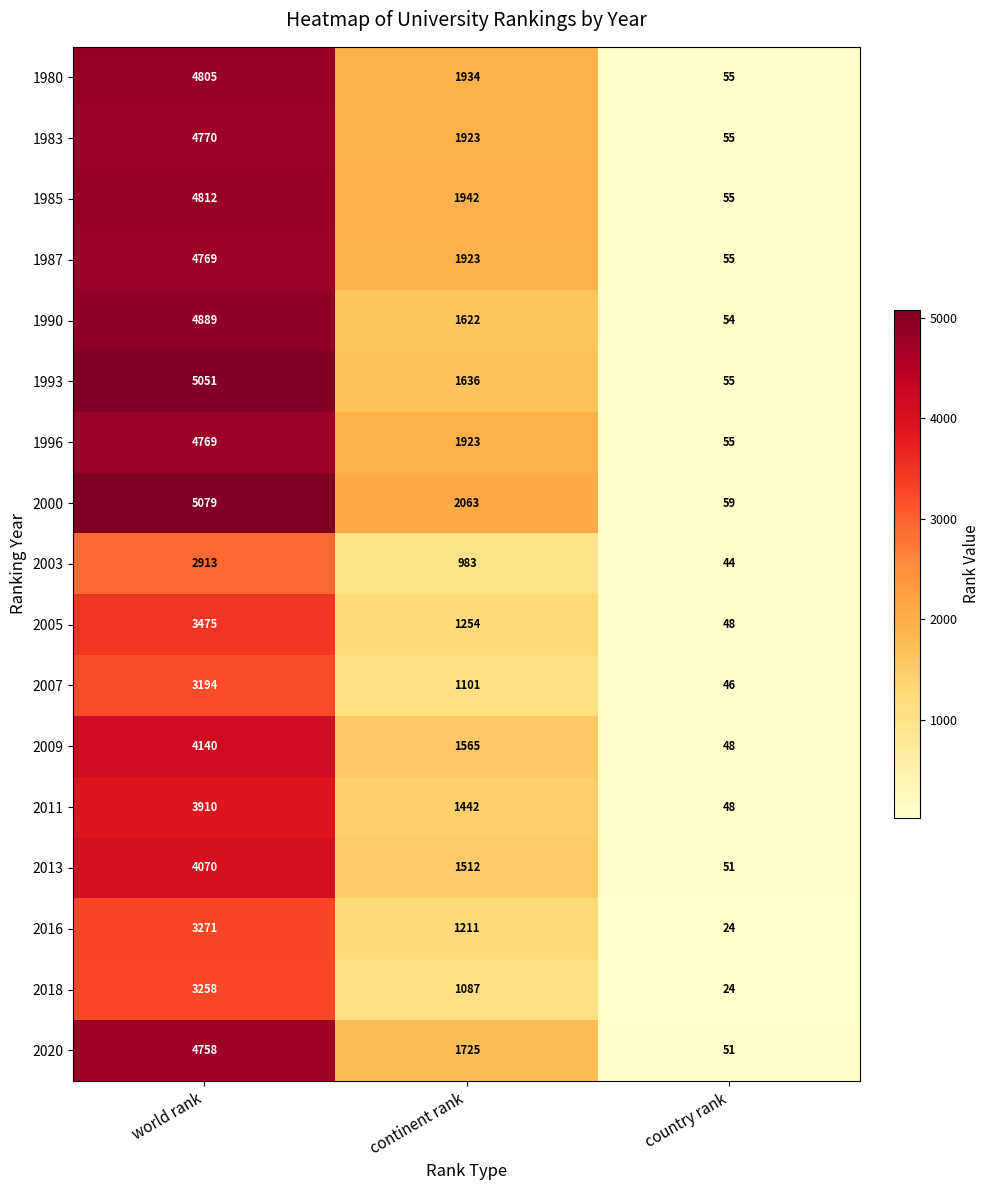

What is the maximum value for 2007?

3194